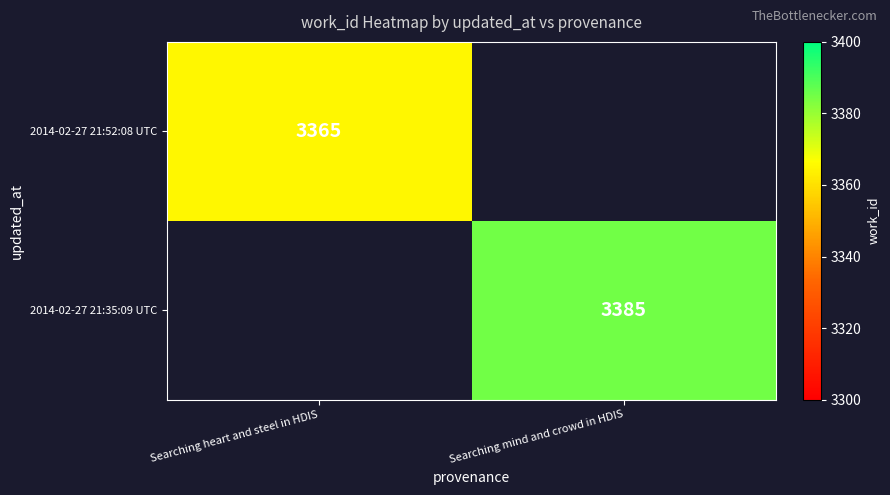

True or false: 2014-02-27 21:52:08 UTC has a value of 3365 at Searching heart and steel in HDIS.

True